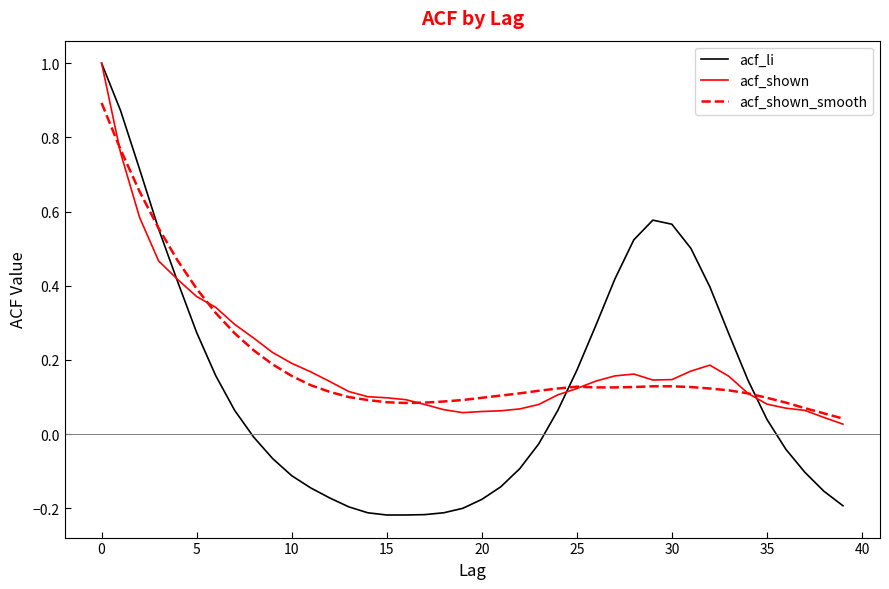

Which series has the widest spread of values?

acf_li